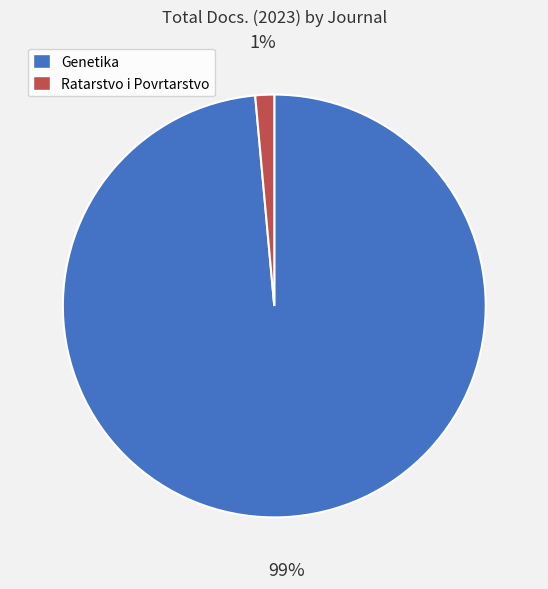

How many segments does this pie chart have?

2